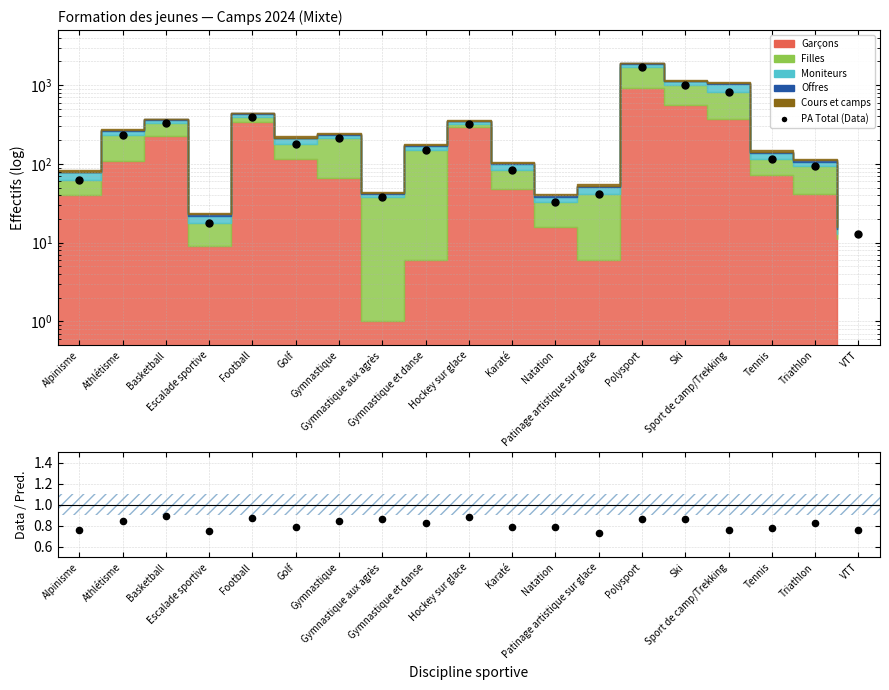

What is the total value across all series at Hockey sur glace?

317.9